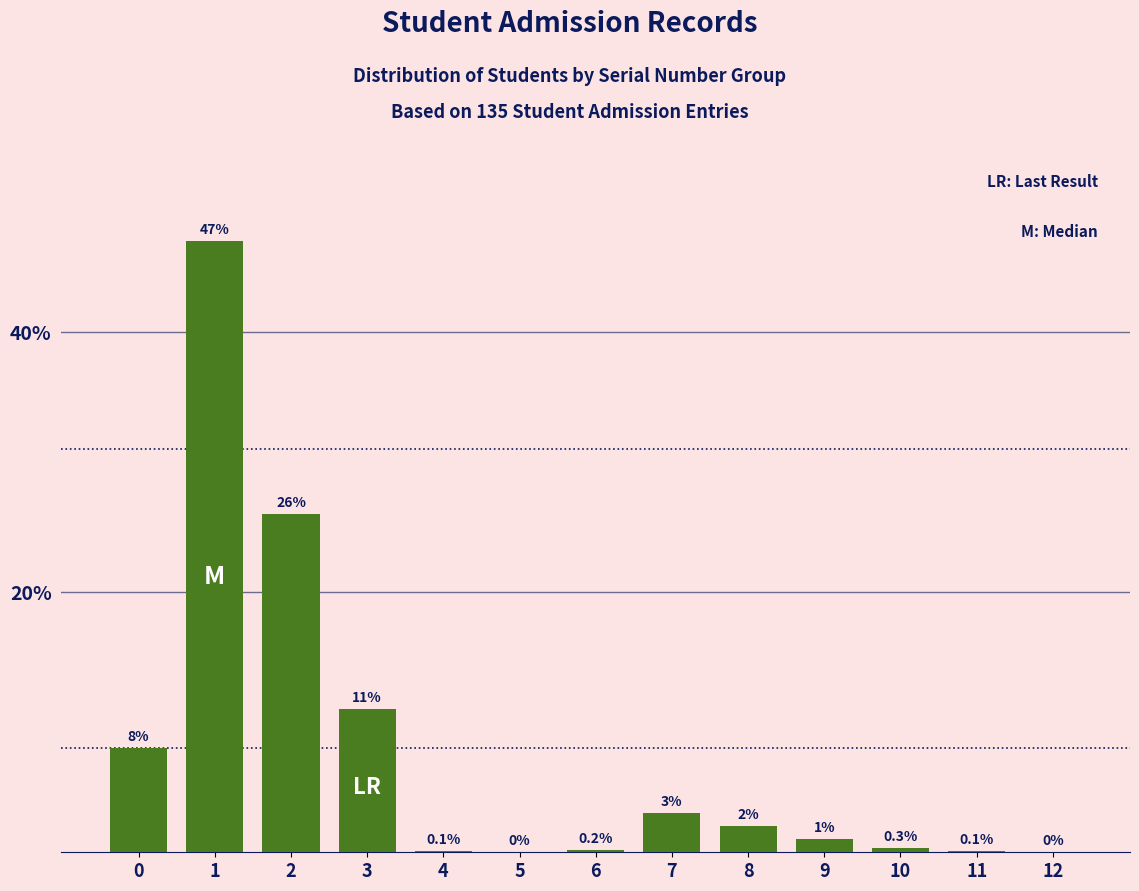

Reading right to left, transcribe all the data shown in this chart.

12=0.0	11=0.1	10=0.3	9=1.0	8=2.0	7=3.0	6=0.2	5=0.0	4=0.1	3=11.0	2=26.0	1=47.0	0=8.0